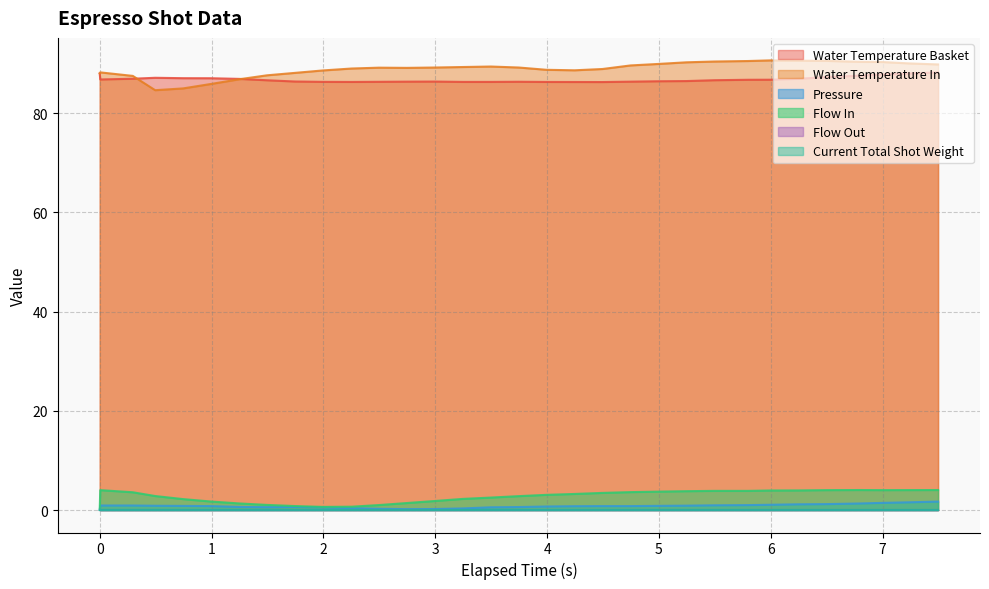

True or false: flow_in and water_temperature_in cross at least once.

False